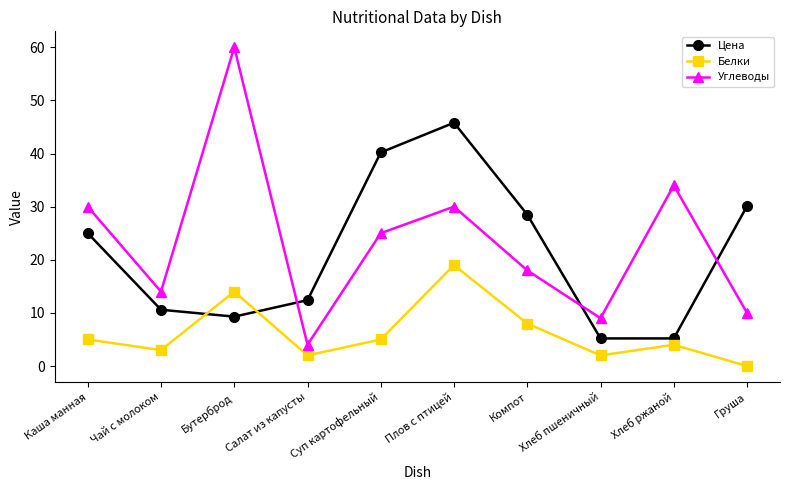

True or false: Углеводы has a value of 30.0 at Плов с птицей.

True